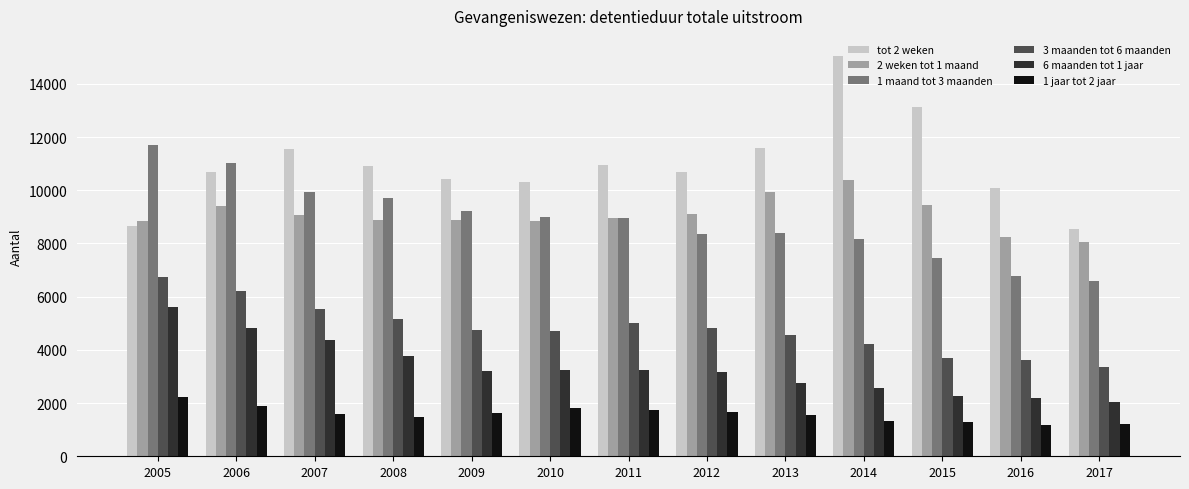

What is the difference between the maximum and minimum values in the 3 maanden tot 6 maanden series?

3385